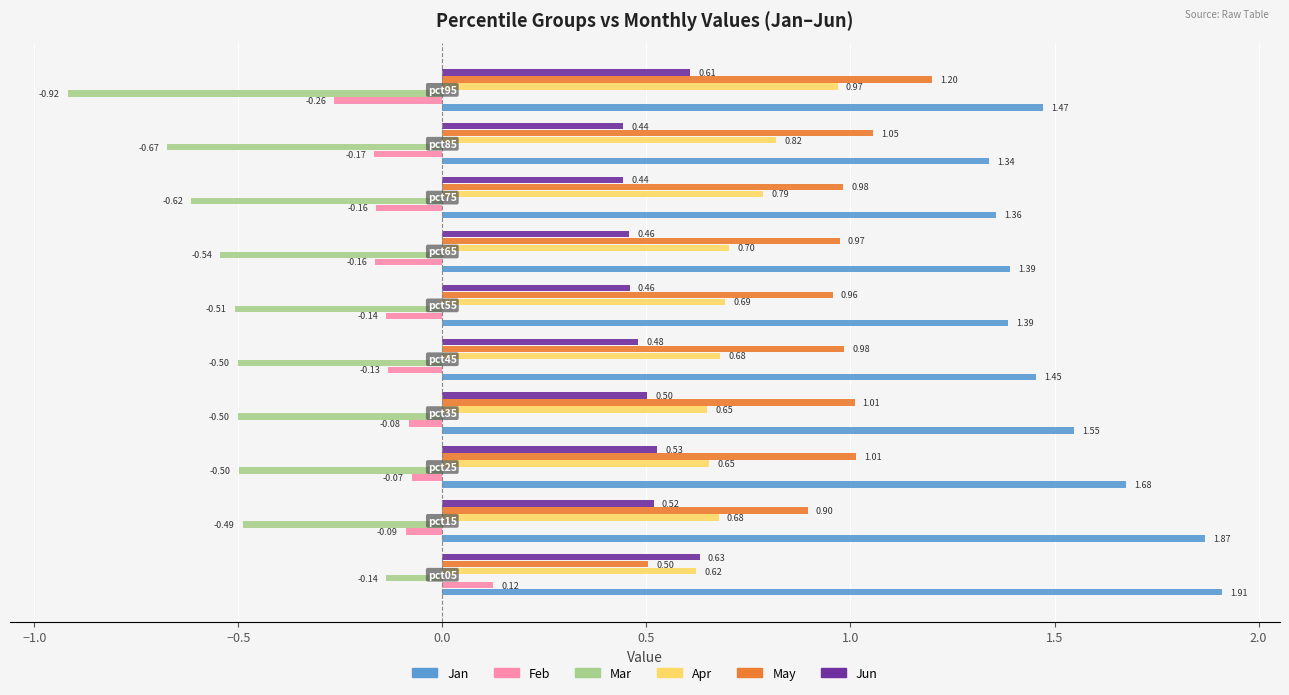

Count the number of categories in the chart.

10